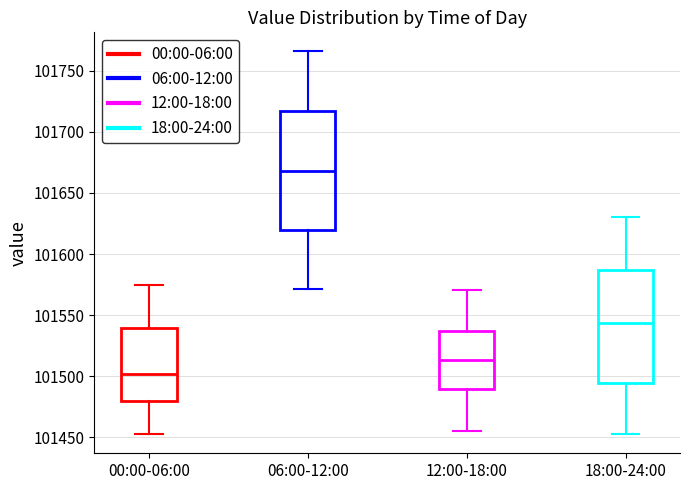

Where does the upper whisker of the box for 06:00-12:00 end on the y-axis? The values are not printed on the chart, so give them approximately, as read against the axis.

101765